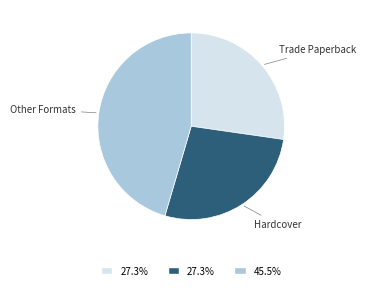

Is there any slice that represents more than half of the pie?

No